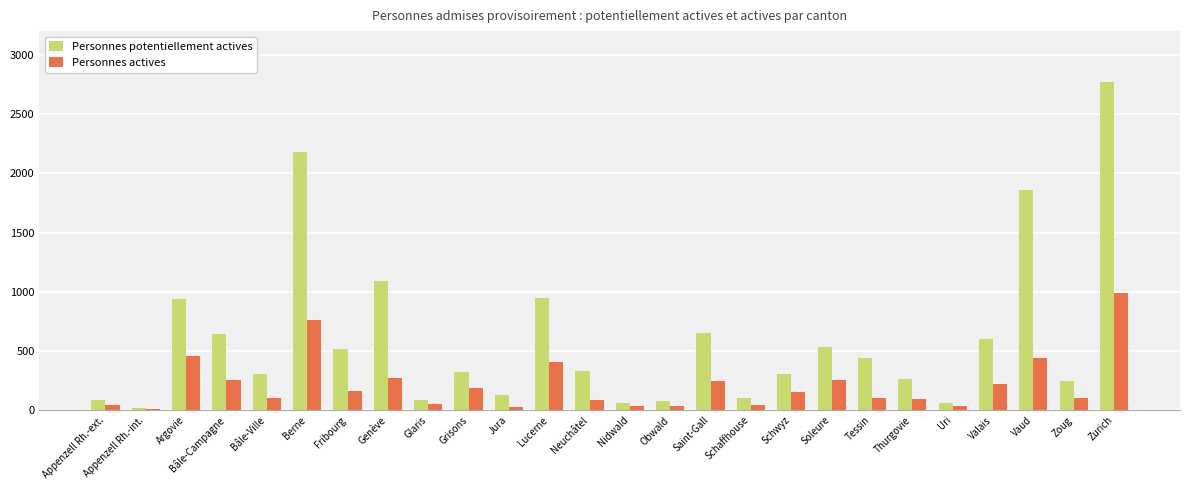

Rank the series by their average value, from highest to lowest.

Personnes potentiellement actives, Personnes actives